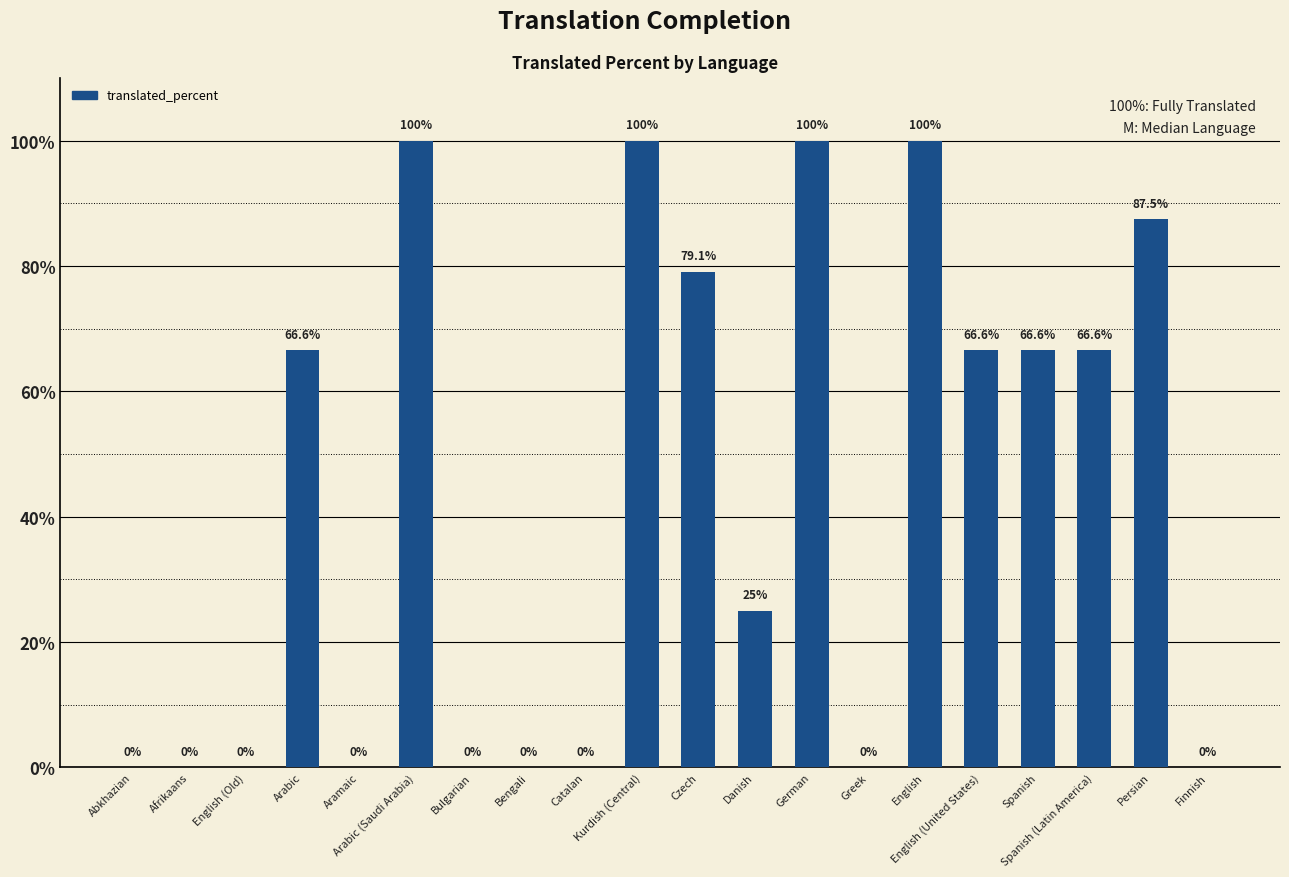

What is the greatest value displayed?

100.0